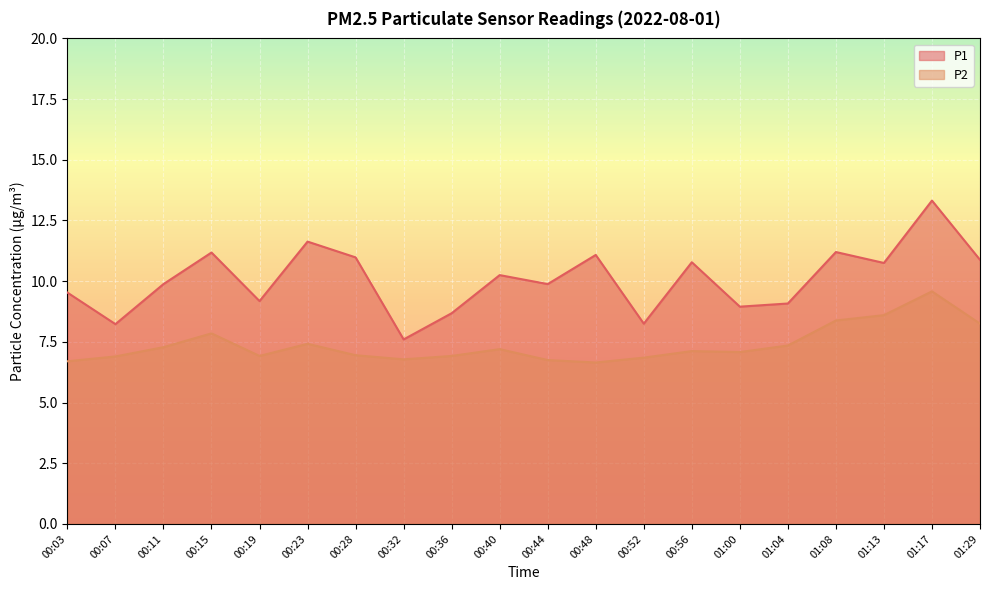

Reading left to right, what are all the values shown in this chart?

P1: 00:03=9.5	00:07=8.2	00:11=9.9	00:15=11.2	00:19=9.2	00:23=11.6	00:28=11.0	00:32=7.6	00:36=8.7	00:40=10.2	00:44=9.9	00:48=11.1	00:52=8.2	00:56=10.8	01:00=8.9	01:04=9.1	01:08=11.2	01:13=10.8	01:17=13.3	01:29=10.9
P2: 00:03=6.7	00:07=6.9	00:11=7.3	00:15=7.8	00:19=6.9	00:23=7.4	00:28=7.0	00:32=6.8	00:36=6.9	00:40=7.2	00:44=6.8	00:48=6.7	00:52=6.8	00:56=7.1	01:00=7.1	01:04=7.3	01:08=8.4	01:13=8.6	01:17=9.6	01:29=8.2